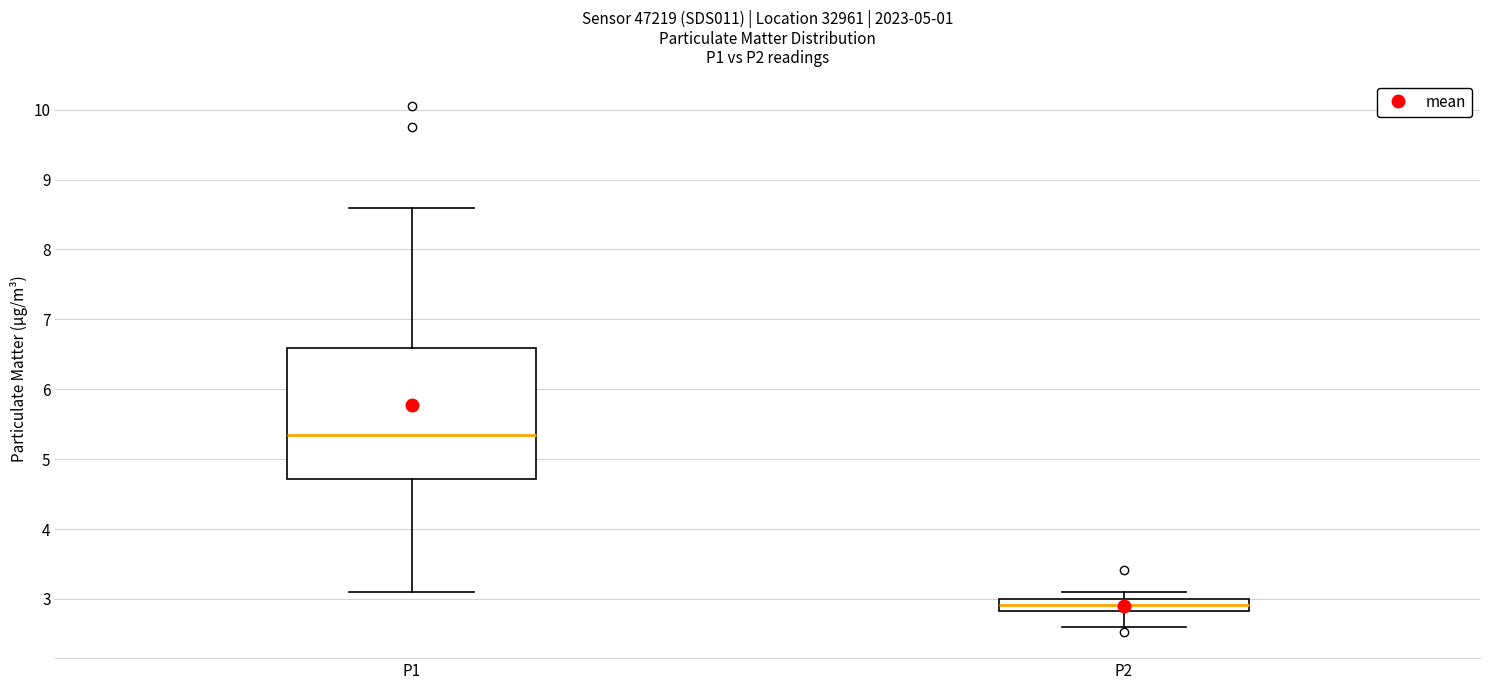

Reading left to right, transcribe this box plot: for each box, give where its median line is, the range the box spans, and where its two whiskers end, as read against the y-axis. The values are not printed on the chart, so give them approximately, as read against the axis.

P1: median 5.4, box 4.7 to 6.6, whiskers 3.1 to 8.6
P2: median 2.9, box 2.8 to 3.0, whiskers 2.6 to 3.1